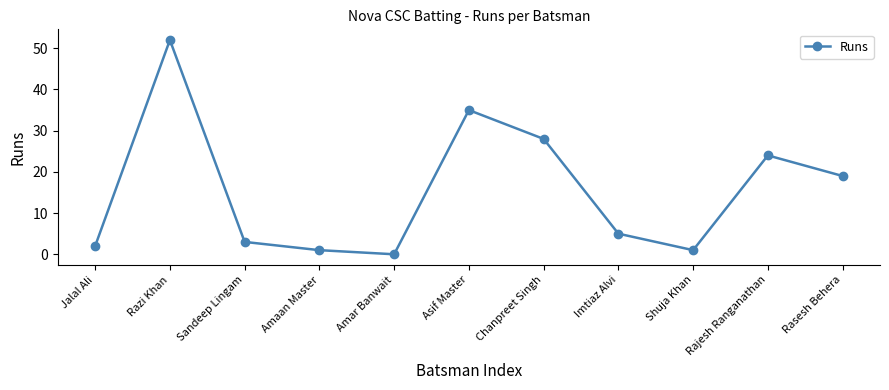

The chart shows a value of 2 at Jalal Ali. True or false?

True